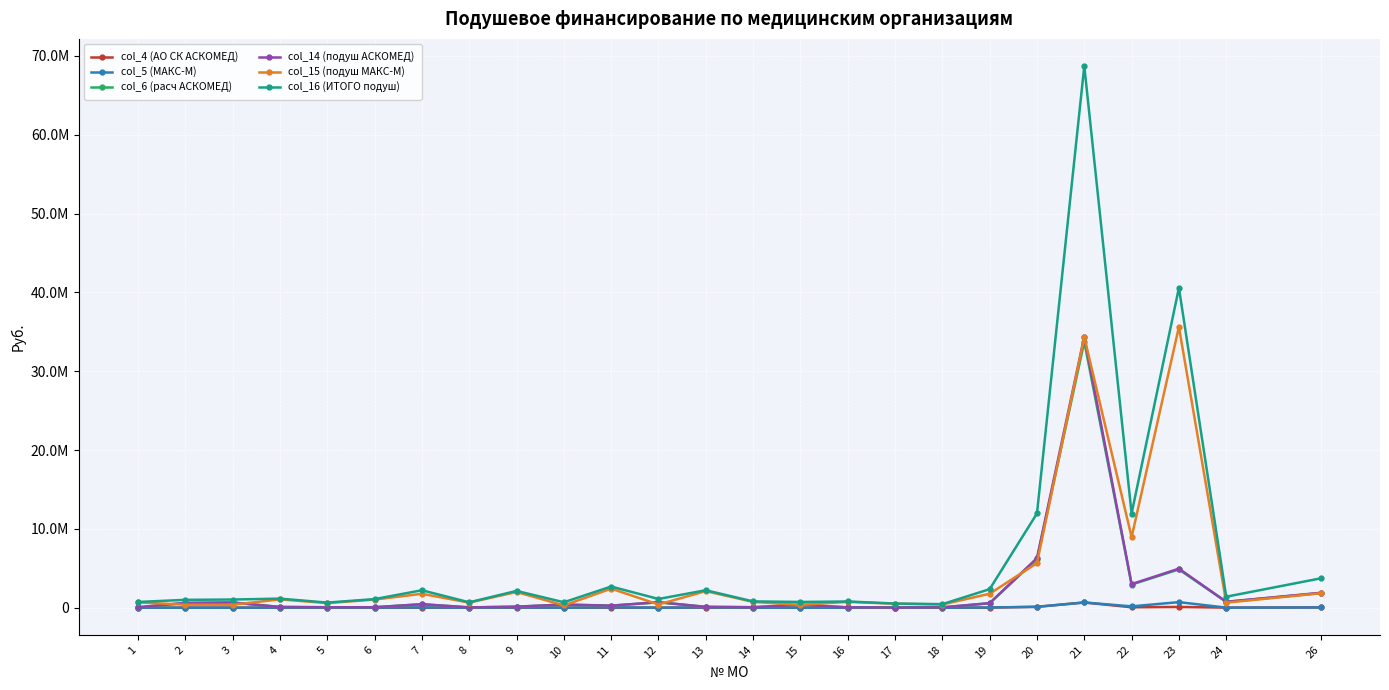

What is the value of the col_6 (расч АСКОМЕД) point at the 10th from the left?

397325.1